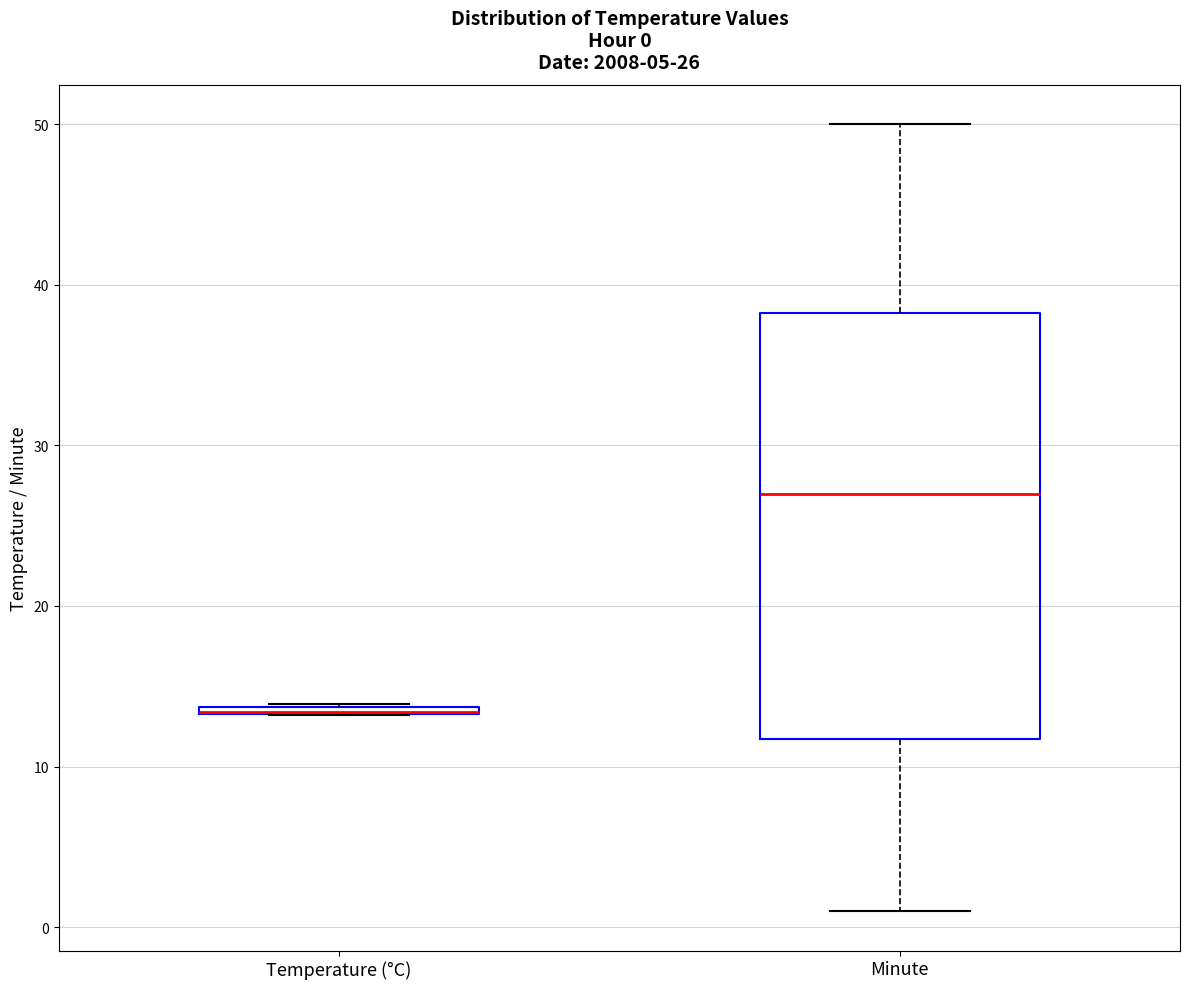

Which box is the tallest, from its lower edge to its upper edge?

Minute